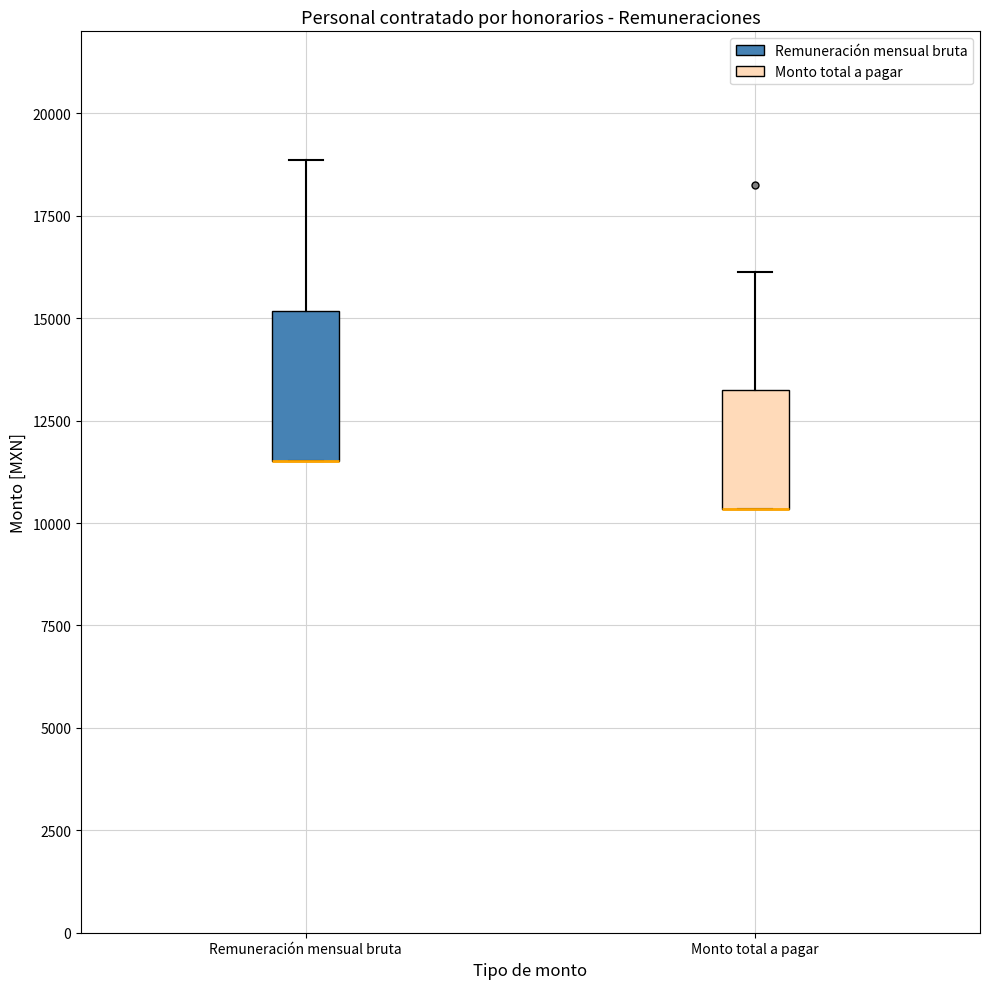

Where is the upper edge of the box for Remuneración mensual bruta on the y-axis? The values are not printed on the chart, so give them approximately, as read against the axis.

15000